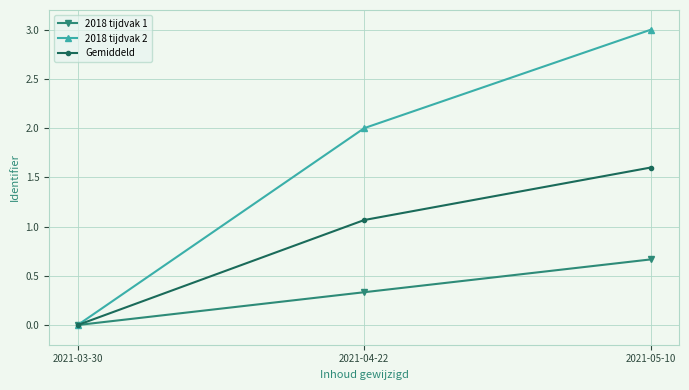

How many lines are shown in the chart?

3